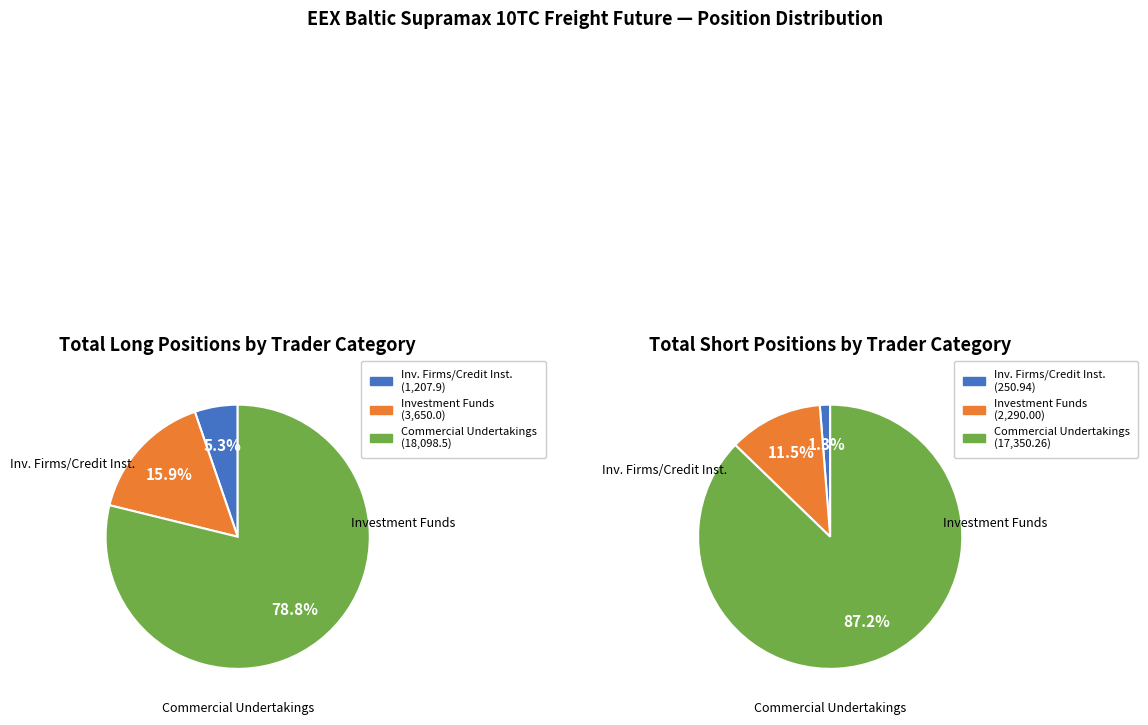

Do Commercial Undertakings and Investment Firms or credit institutions together represent more than half of the pie?

Yes